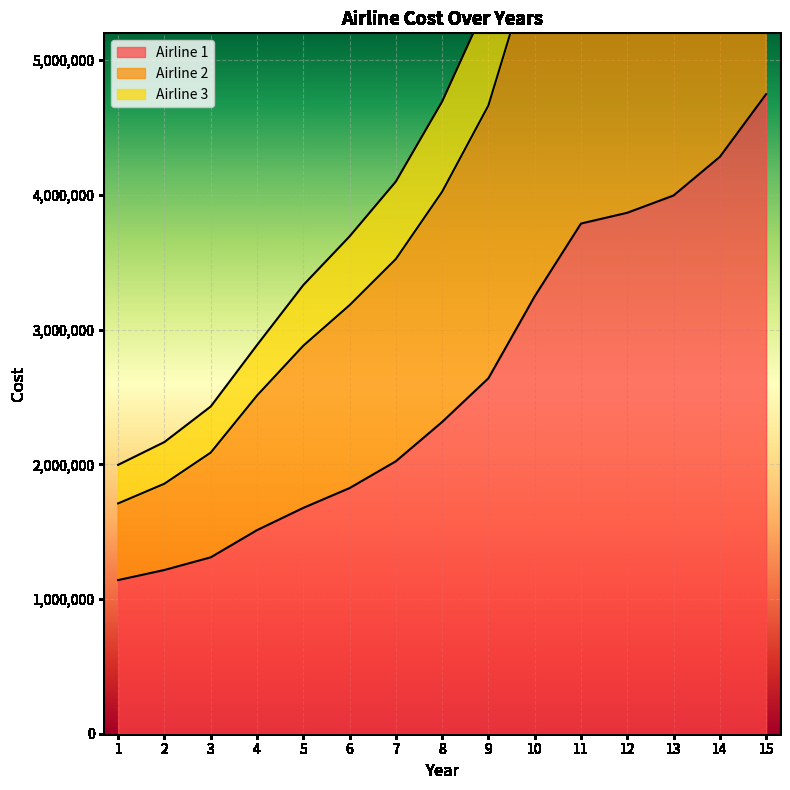

Which category has the lowest value across all series?

1